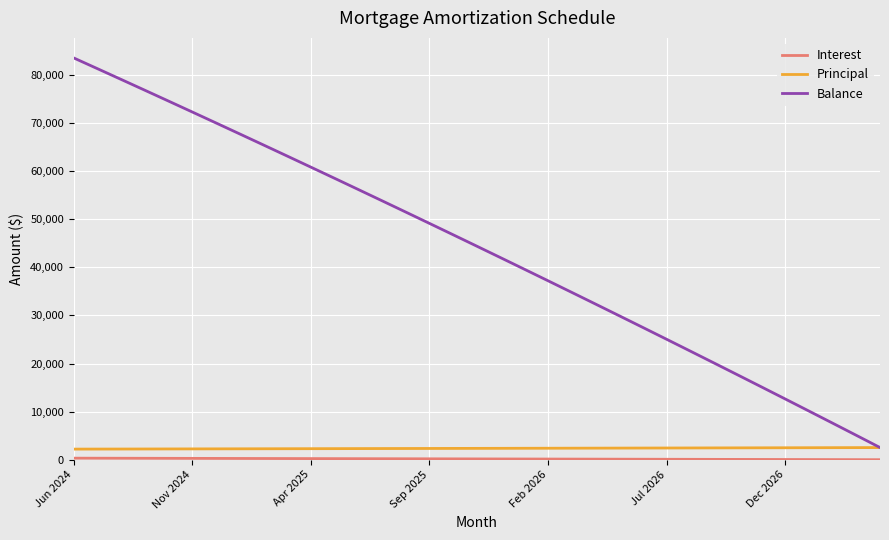

Which series has the widest spread of values?

Balance